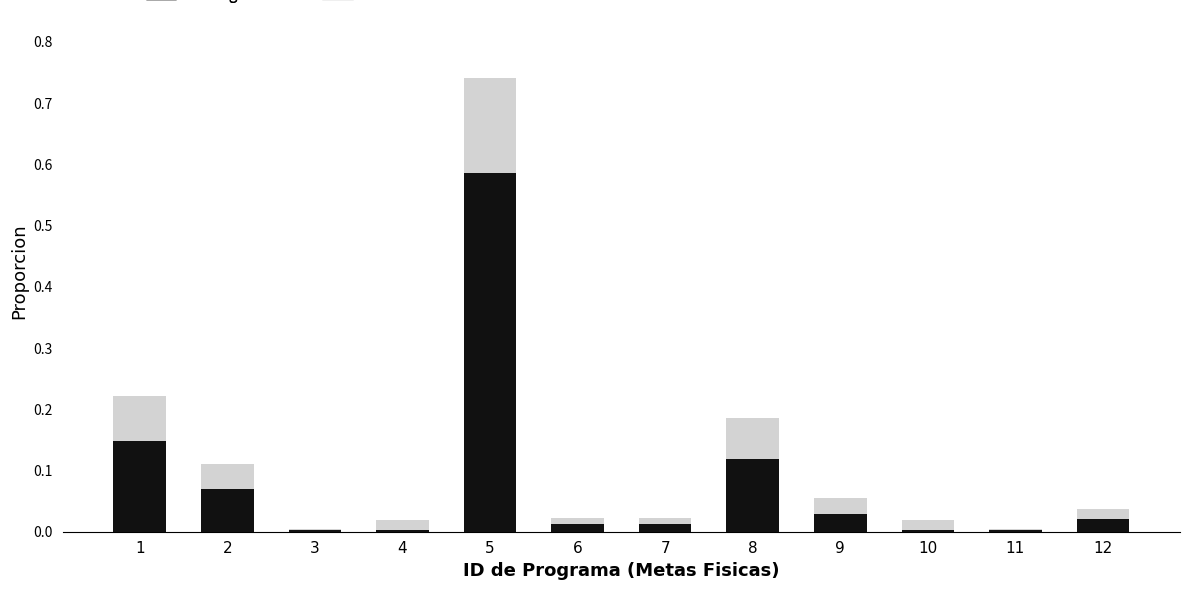

Which series changed the most between 8 and 9?

95% CI